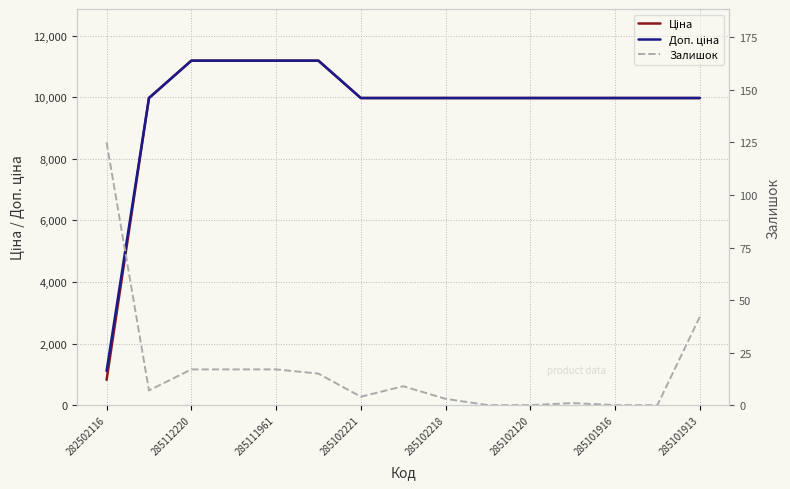

Is it true that Доп. ціна equals 9975.0 at 11?

True